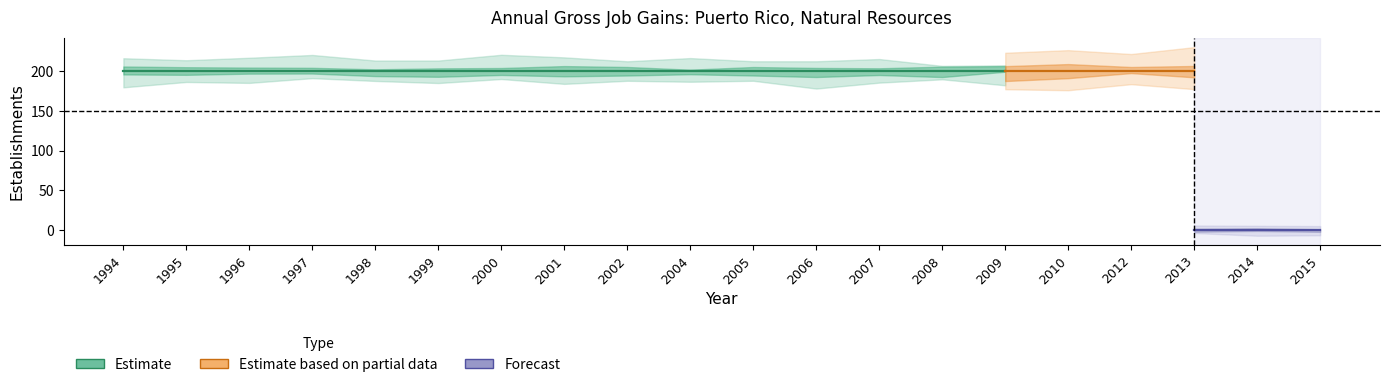

True or false: Gross job gains - Total and Expanding establishments cross at least once.

False